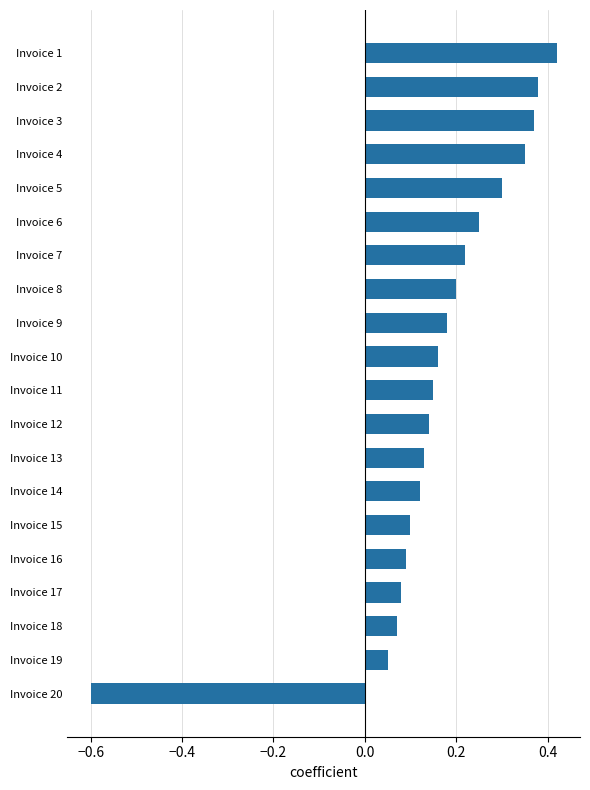

List the labels in order of value, smallest first.

Invoice 20, Invoice 19, Invoice 18, Invoice 17, Invoice 16, Invoice 15, Invoice 14, Invoice 13, Invoice 12, Invoice 11, Invoice 10, Invoice 9, Invoice 8, Invoice 7, Invoice 6, Invoice 5, Invoice 4, Invoice 3, Invoice 2, Invoice 1